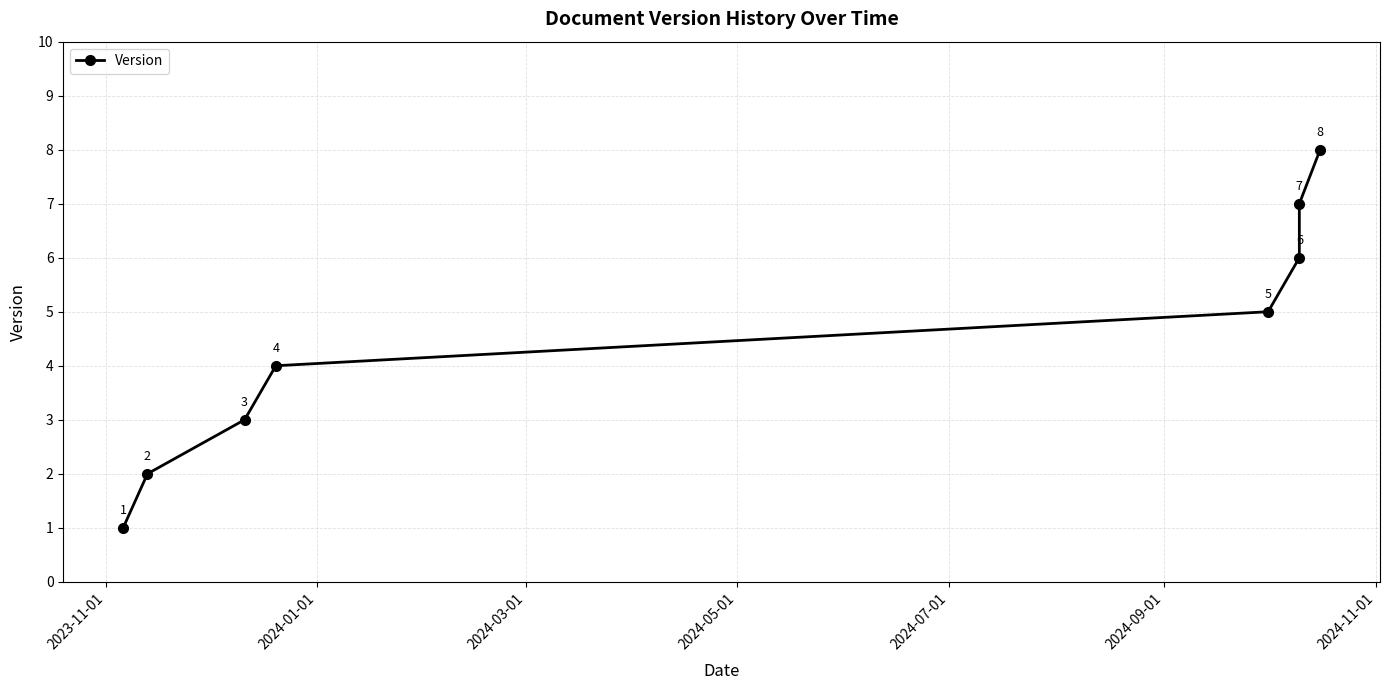

How many categories are shown in the chart?

8